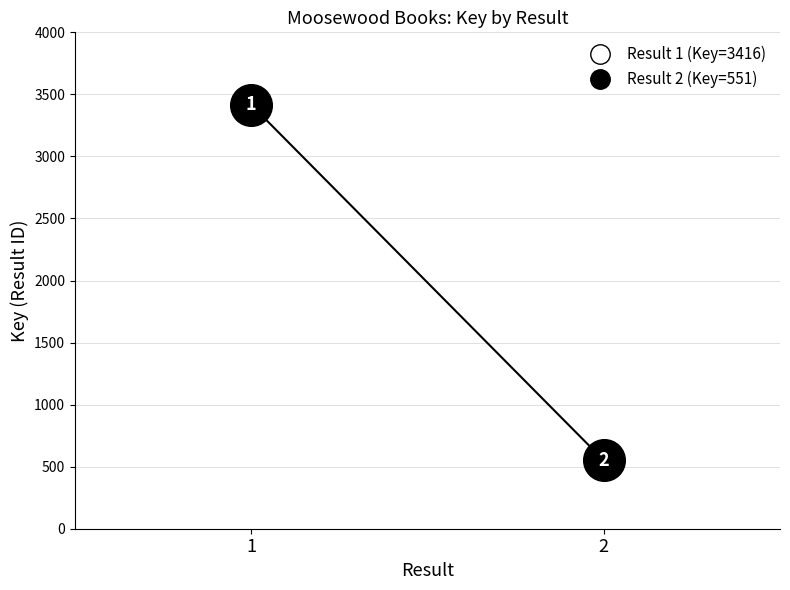

What is the change in value from 1 to 2?

-2865